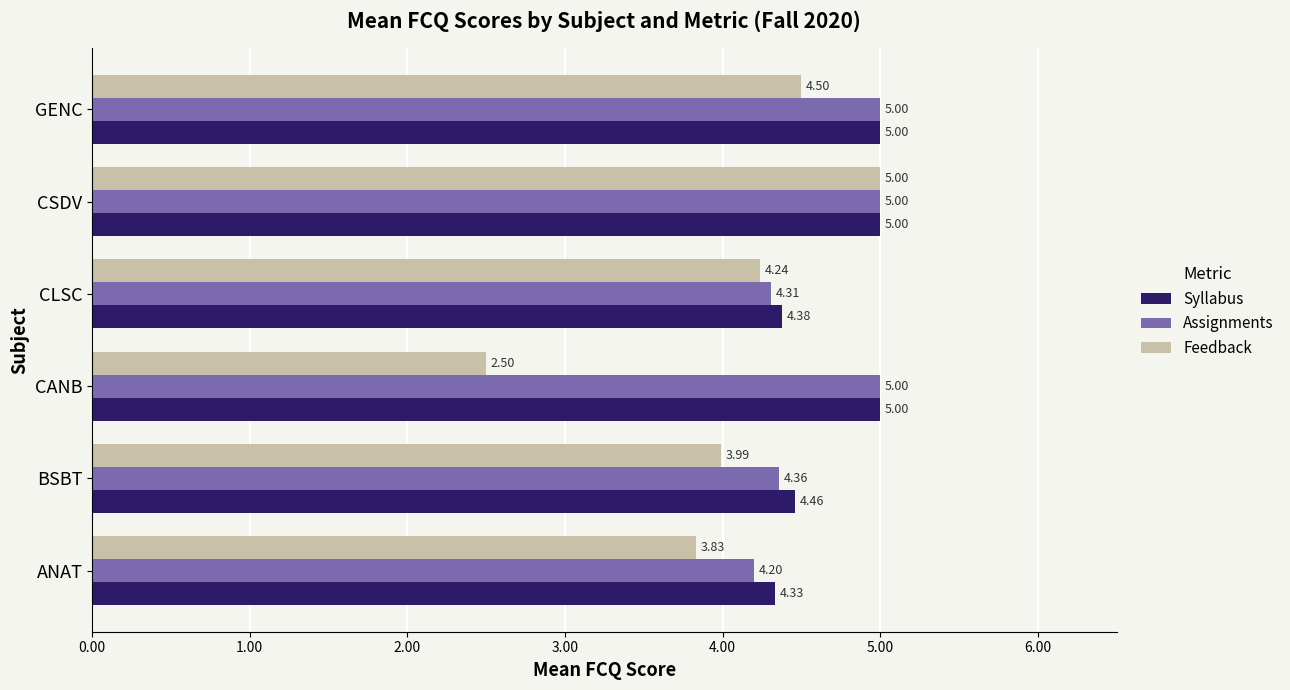

Which series changed the most between CANB and CLSC?

Feedback